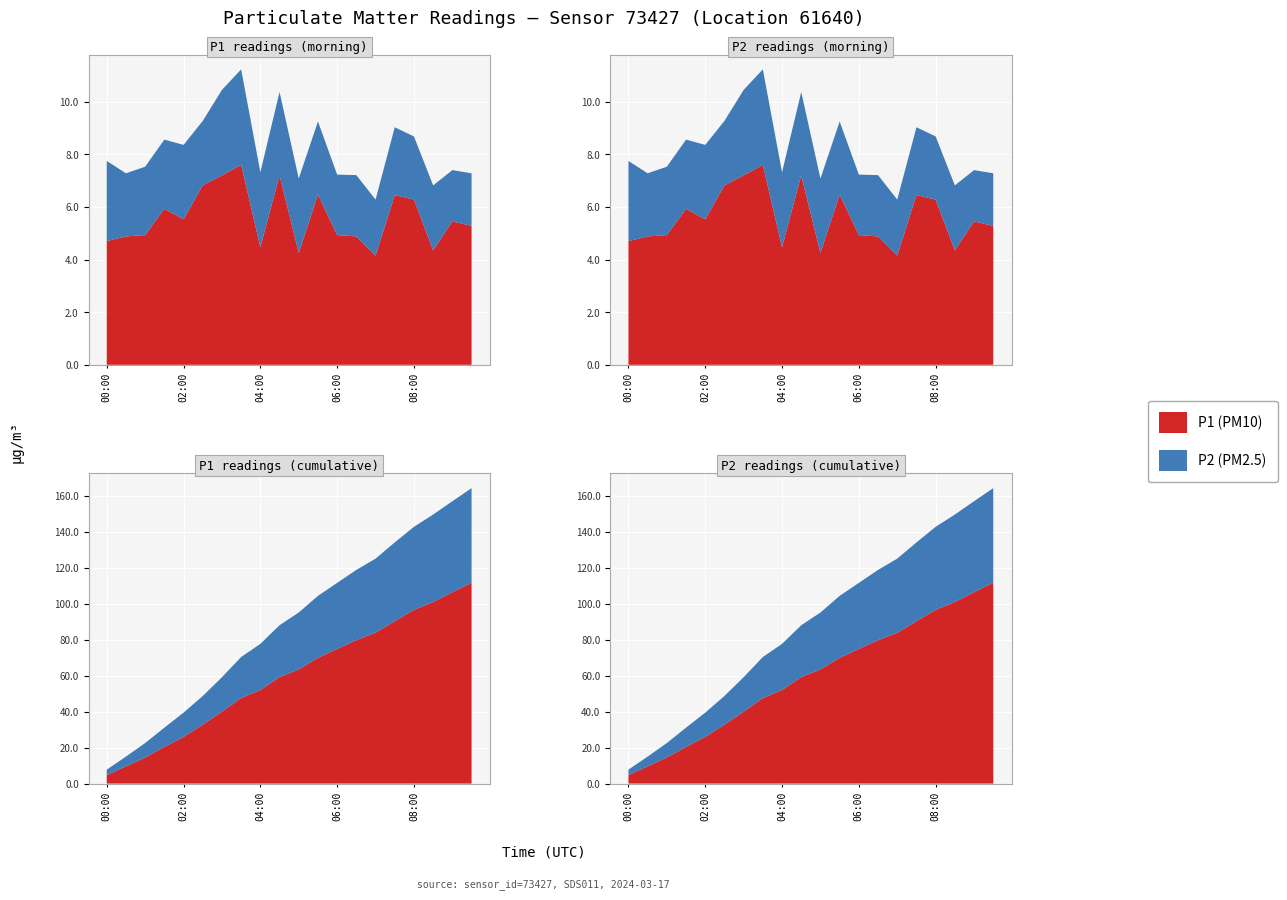

Reading left to right, list all the values displayed in this chart.

P1: 00:00=4.7	00:30=4.9	01:00=4.9	01:30=5.9	02:00=5.5	02:30=6.8	03:00=7.2	03:30=7.6	04:00=4.5	04:30=7.2	05:00=4.2	05:30=6.5	06:00=4.9	06:30=4.9	07:00=4.2	07:30=6.5	08:00=6.3	08:30=4.3	09:00=5.5	09:30=5.3
P2: 00:00=3.0	00:30=2.4	01:00=2.6	01:30=2.6	02:00=2.8	02:30=2.5	03:00=3.2	03:30=3.6	04:00=2.9	04:30=3.2	05:00=2.8	05:30=2.8	06:00=2.3	06:30=2.3	07:00=2.1	07:30=2.6	08:00=2.4	08:30=2.5	09:00=1.9	09:30=2.0